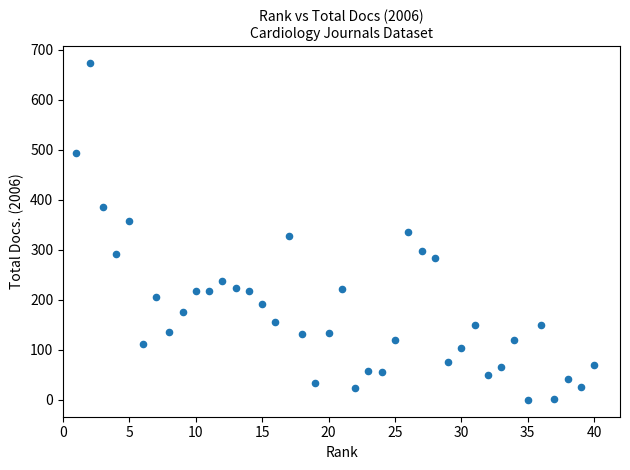

What is the range of Y values (max minus min)?

674